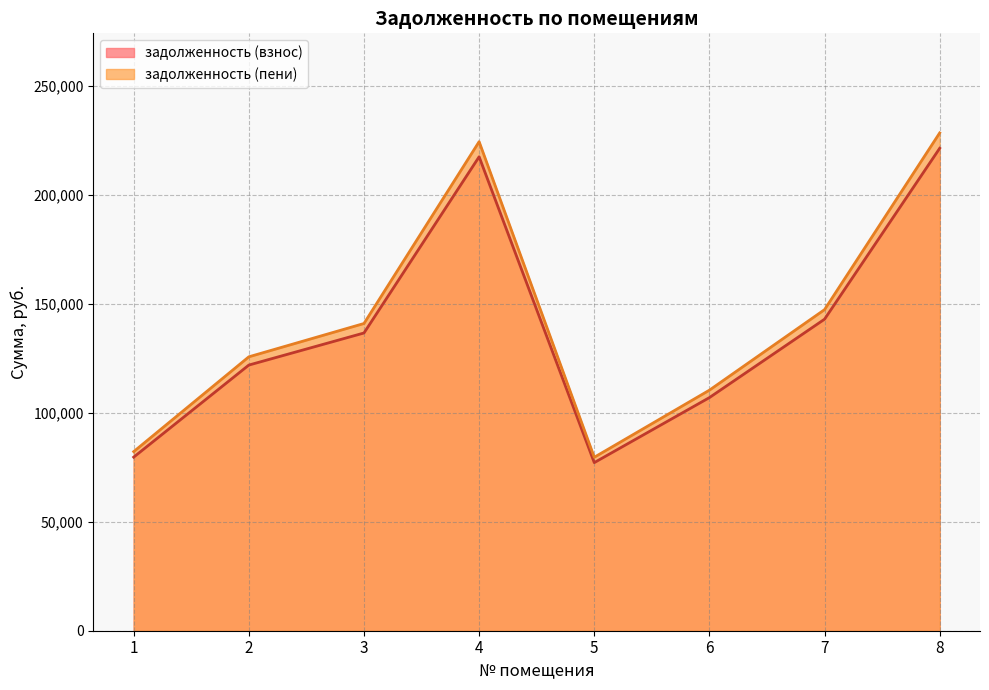

At which category is the sum across all series the highest?

8